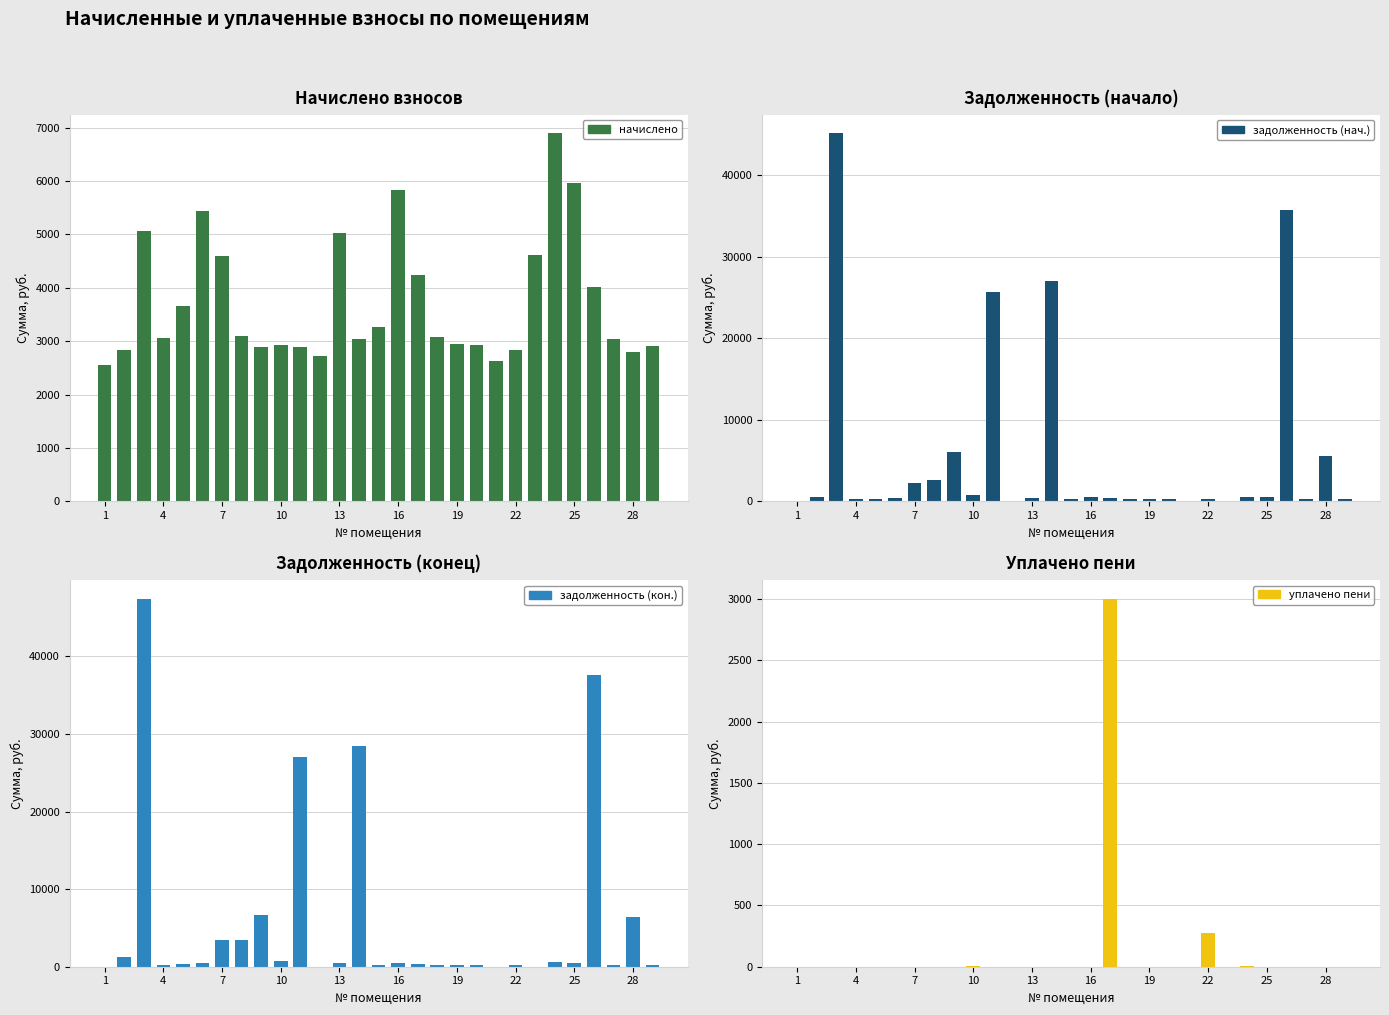

What is the average value of the задолженность (кон.) series?

5776.3